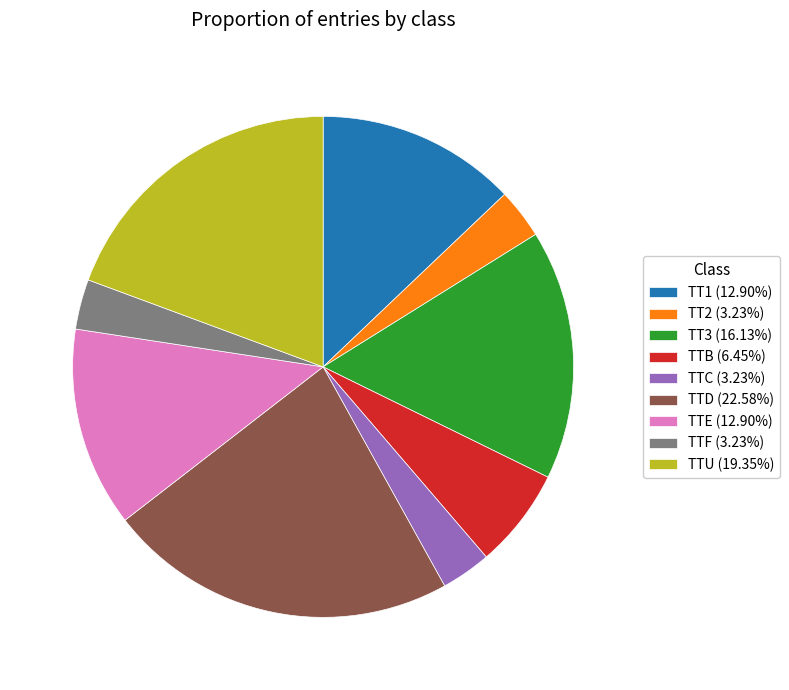

What is the ratio of the value at TT3 to the value at TTB?

2.5